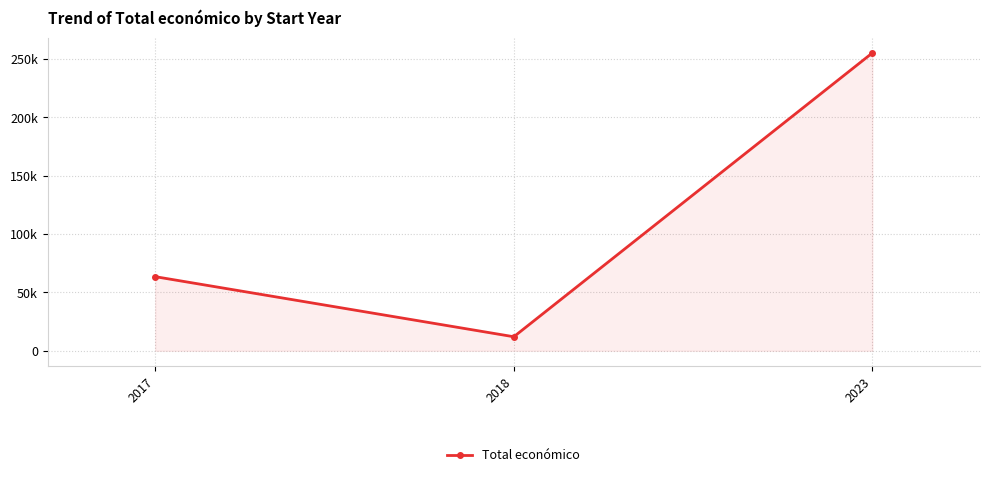

Rank the categories by value from highest to lowest.

2023, 2017, 2018